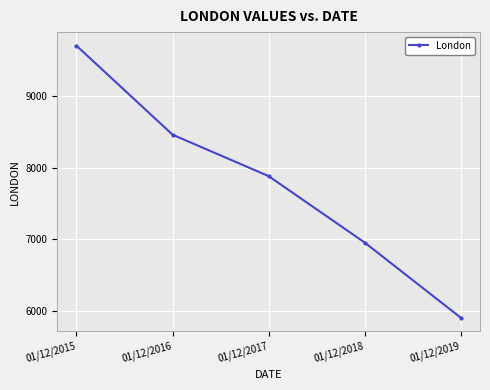

What is the difference between the maximum and minimum values?

3790